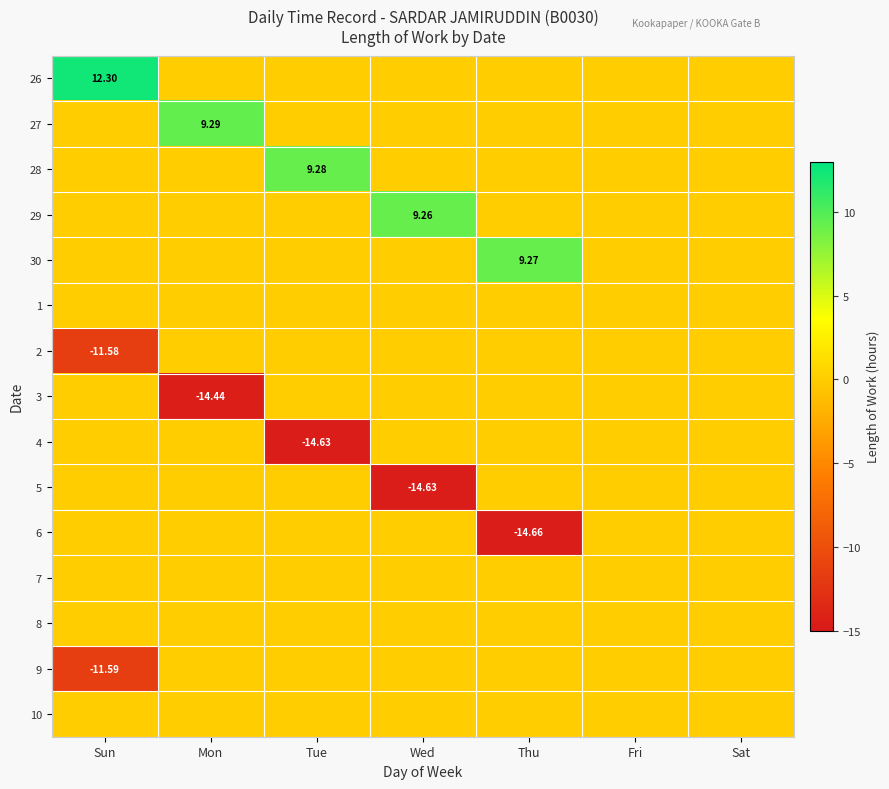

How many categories are shown in the chart?

7